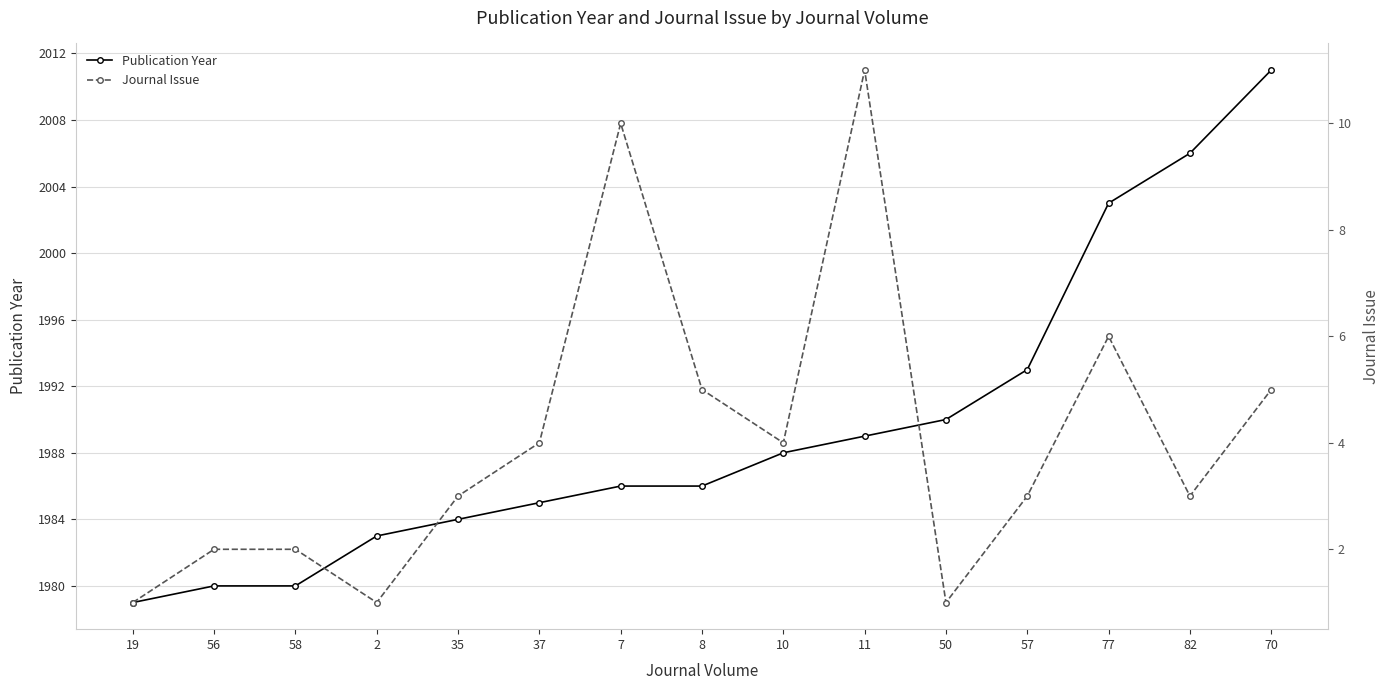

What is the sum of the Journal Issue values at 11 and 19?

12